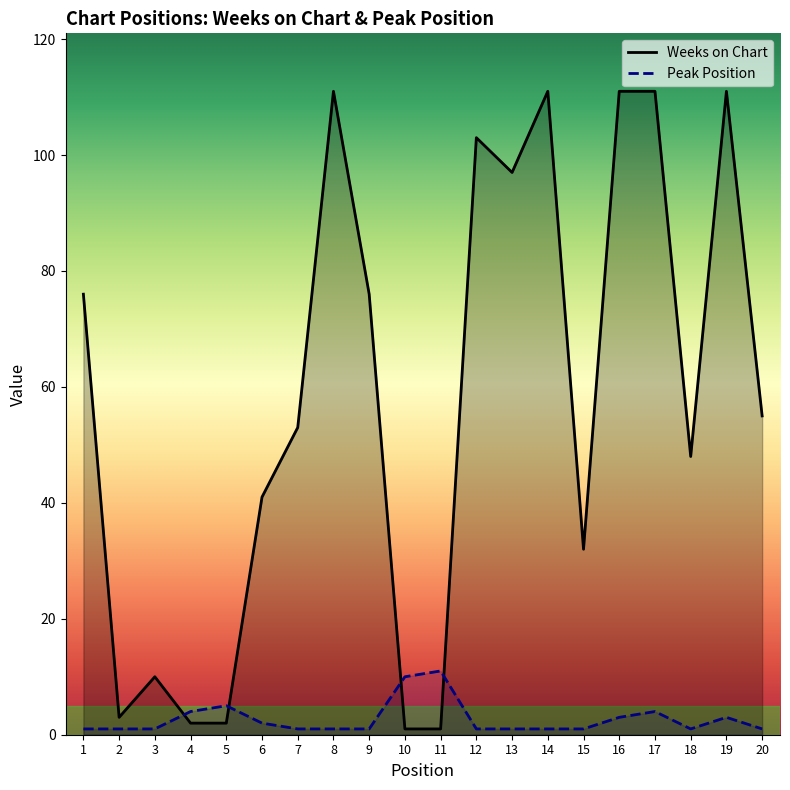

How many lines are shown in the chart?

2